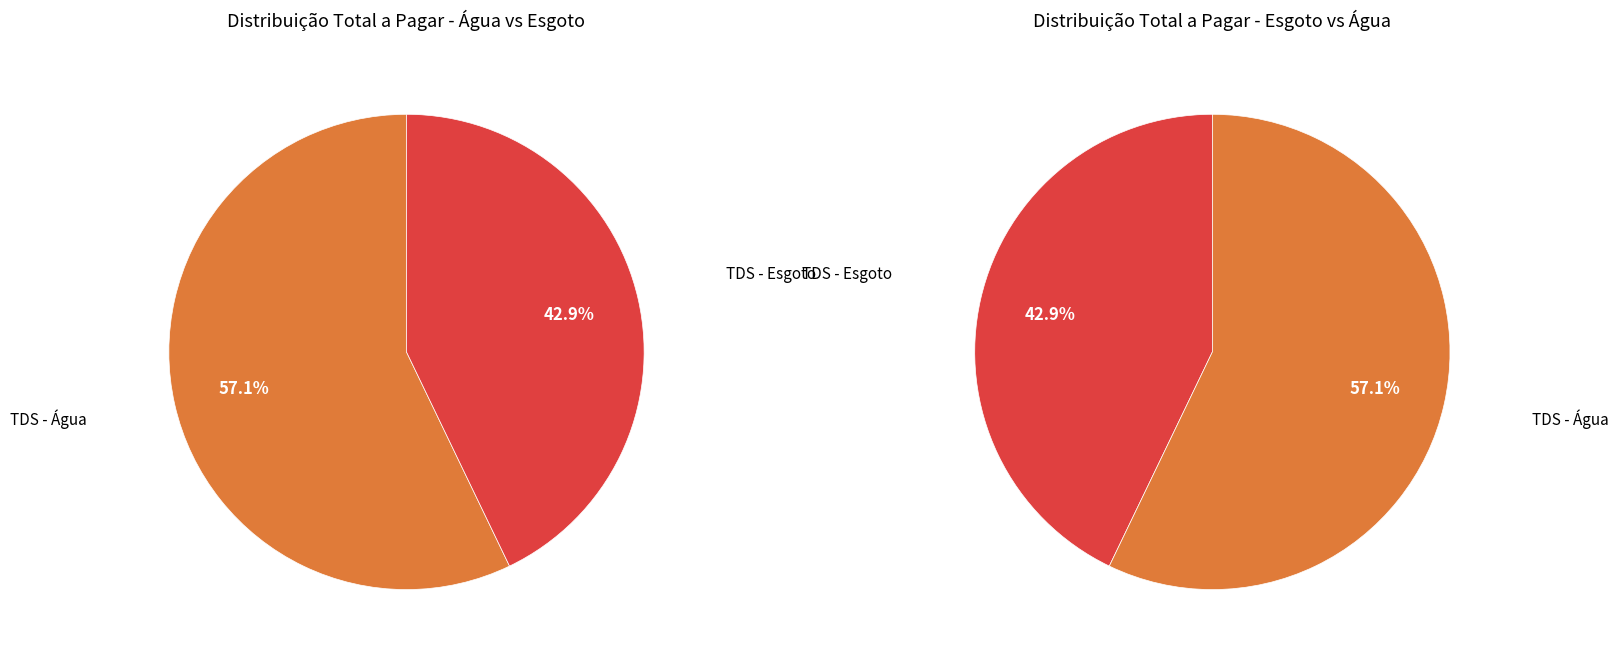

Which category has the smallest portion of the pie?

Esgoto